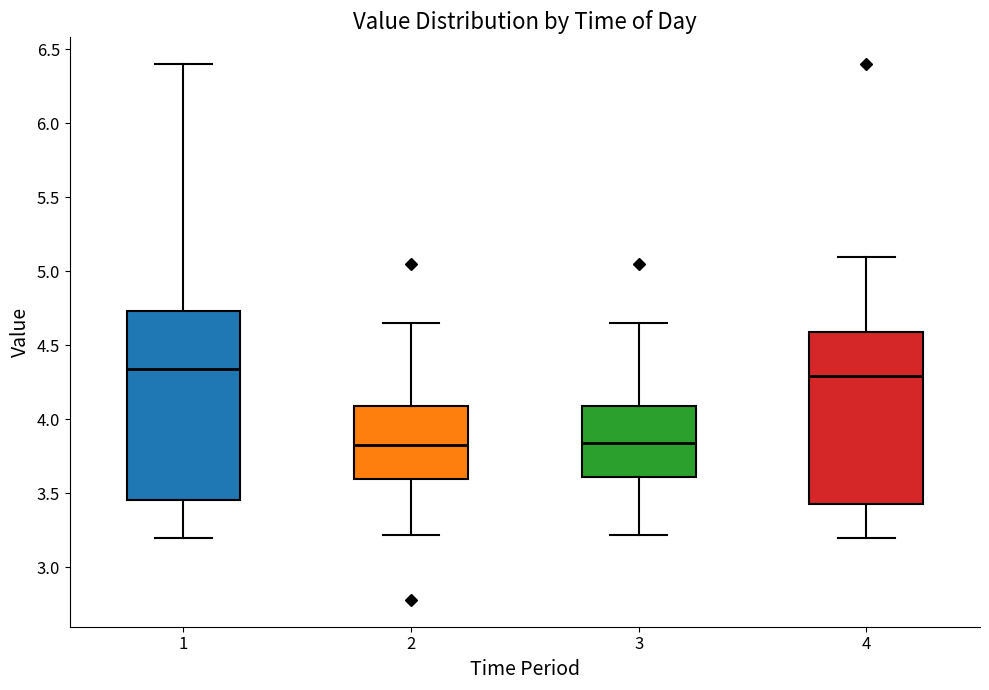

Which box is the tallest, from its lower edge to its upper edge?

1